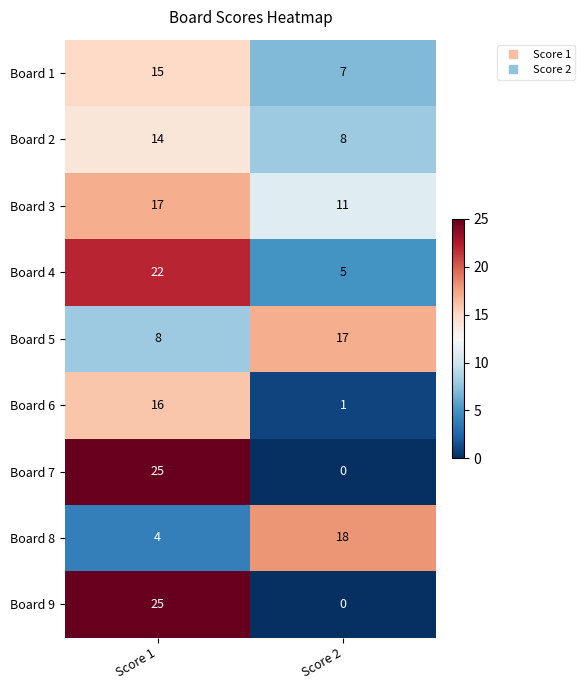

What is the spread (max minus min) of values at Score 1?

21